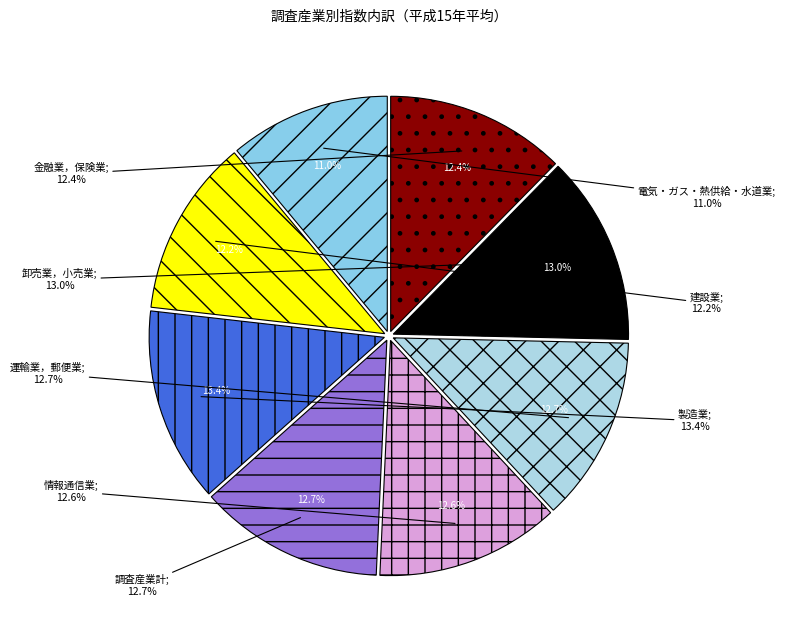

How many slices are in this pie chart?

8